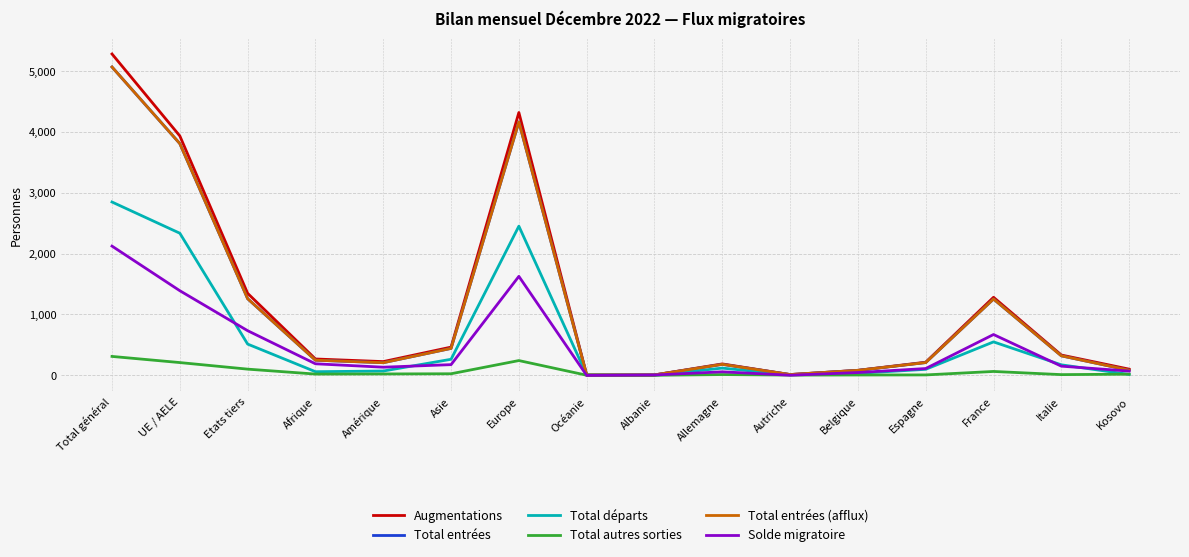

True or false: Total entrées (afflux) has more than 2 interior local peaks.

True